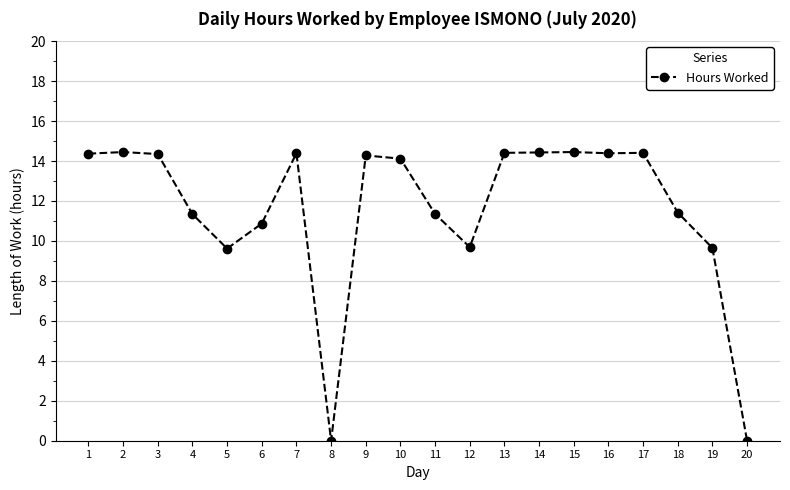

What is the ratio of the value at 3 to the value at 13?

1.0